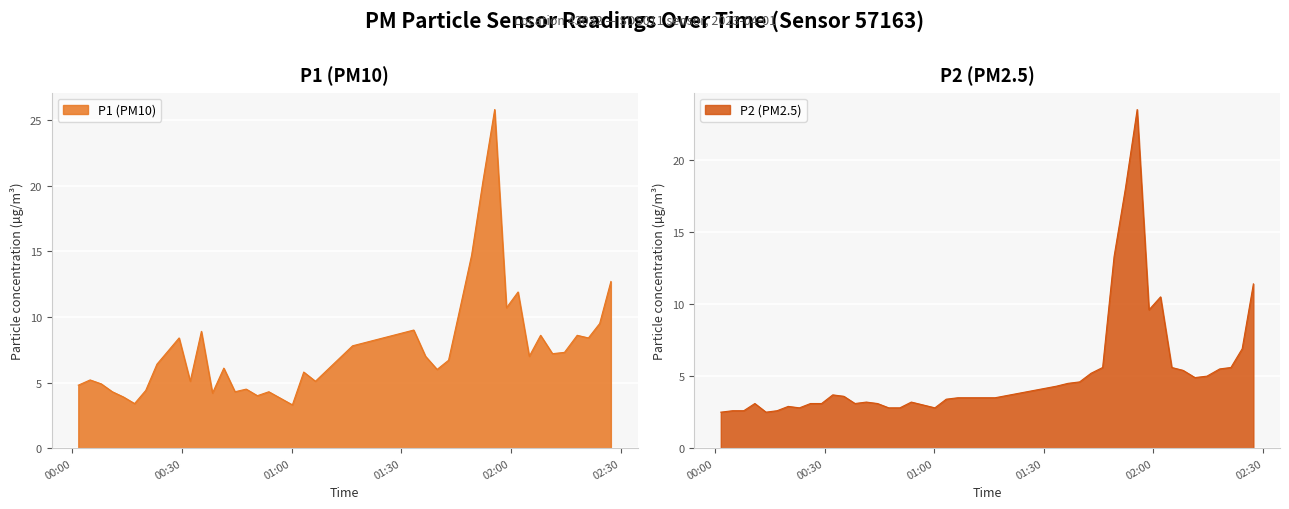

True or false: P1 and P2 cross at least once.

False